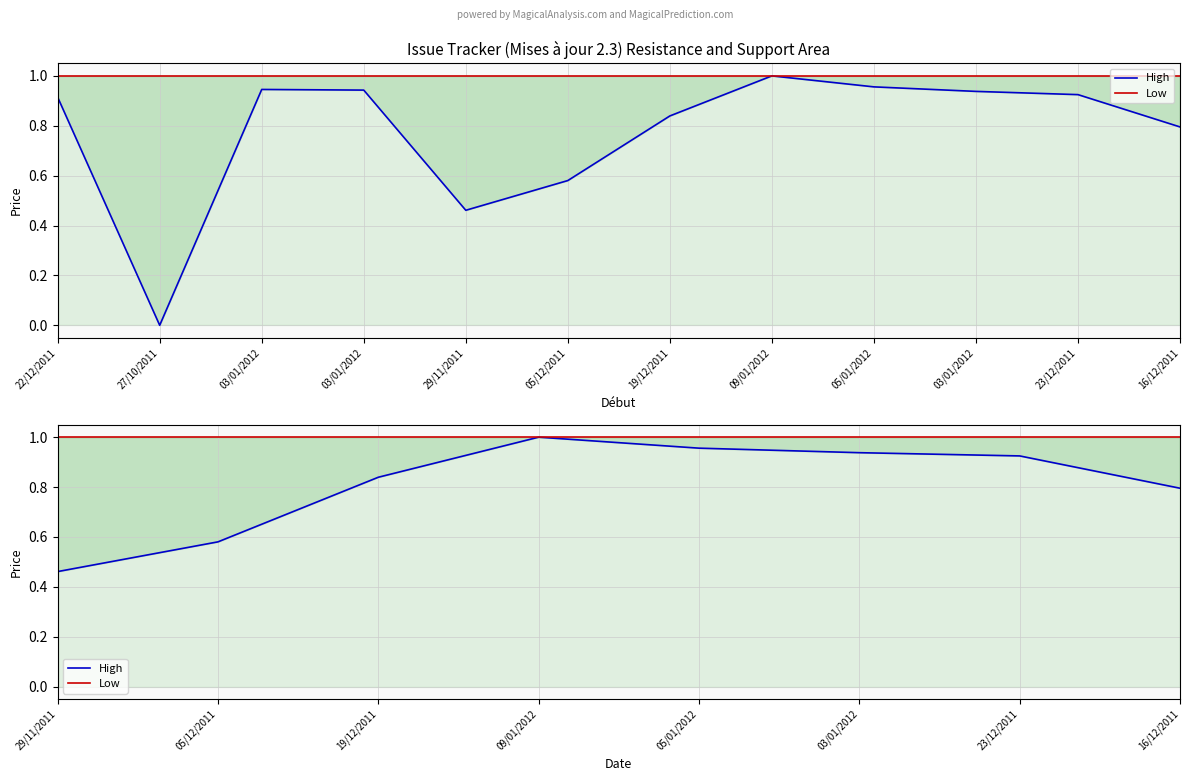

Which series has the largest range (max minus min)?

High